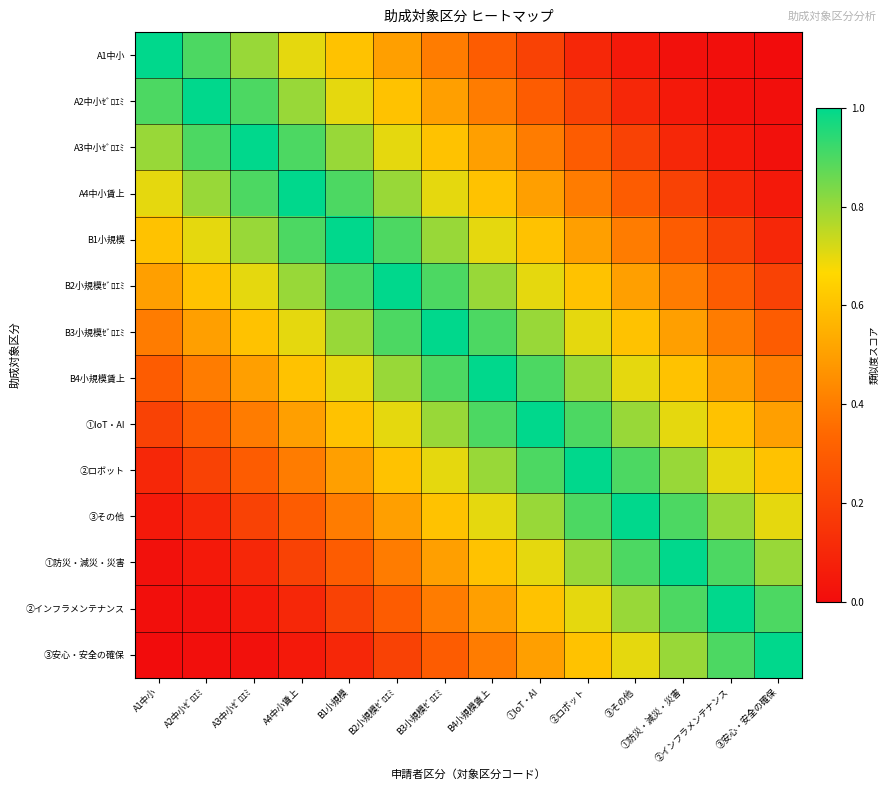

At which category is the sum across all series the highest?

B3小規模ｾﾞﾛｴﾐ